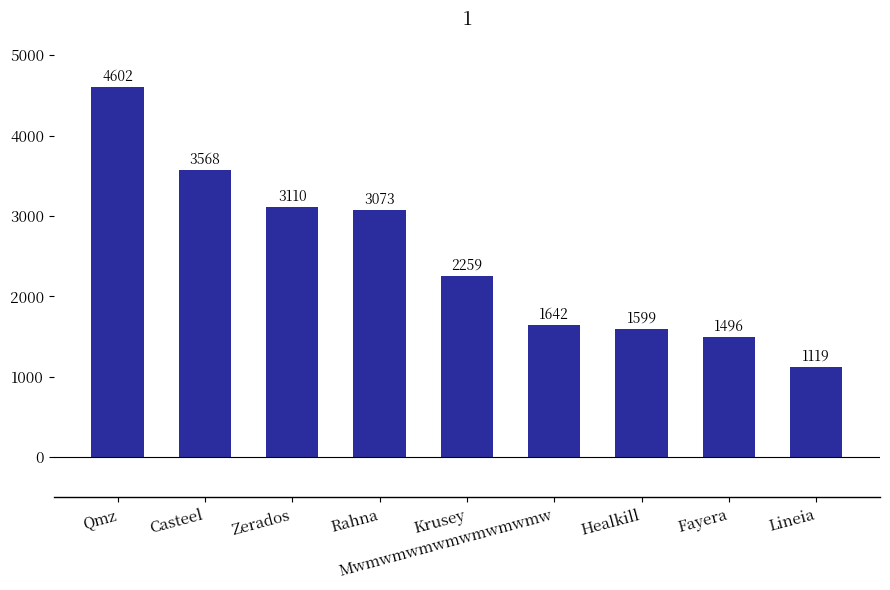

Approximately how many times larger is the value at Fayera compared to Mwmwmwmwmwmwmwmw?

0.9